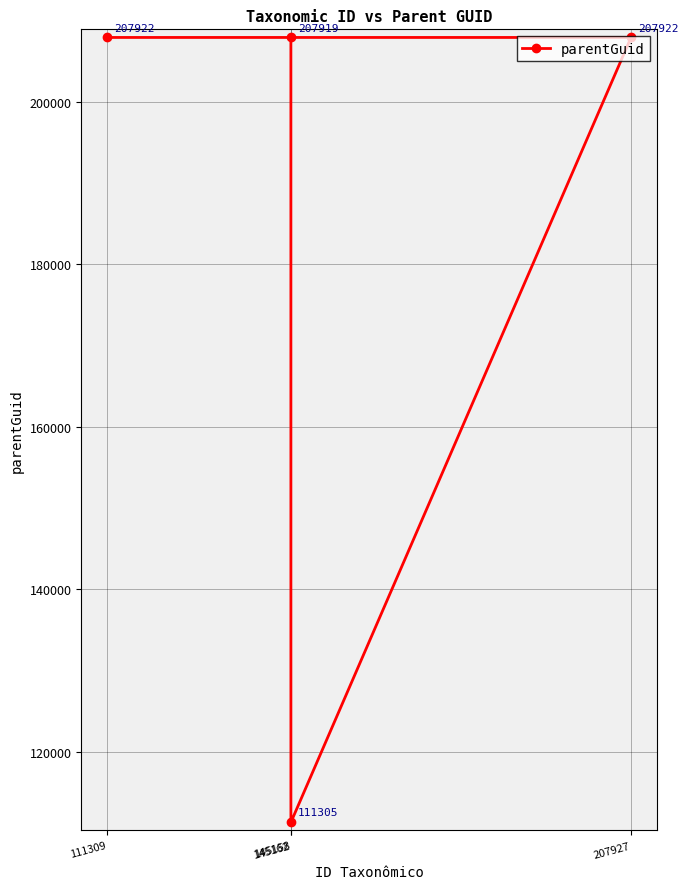

What is the value of the 2nd point from the left?

207919